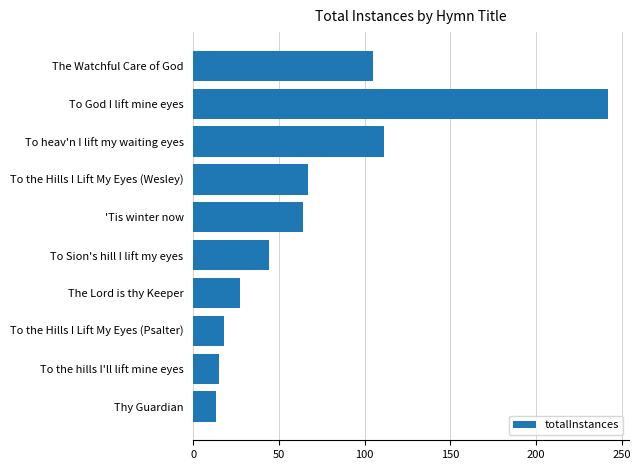

What is the difference between the maximum and second lowest values?

227